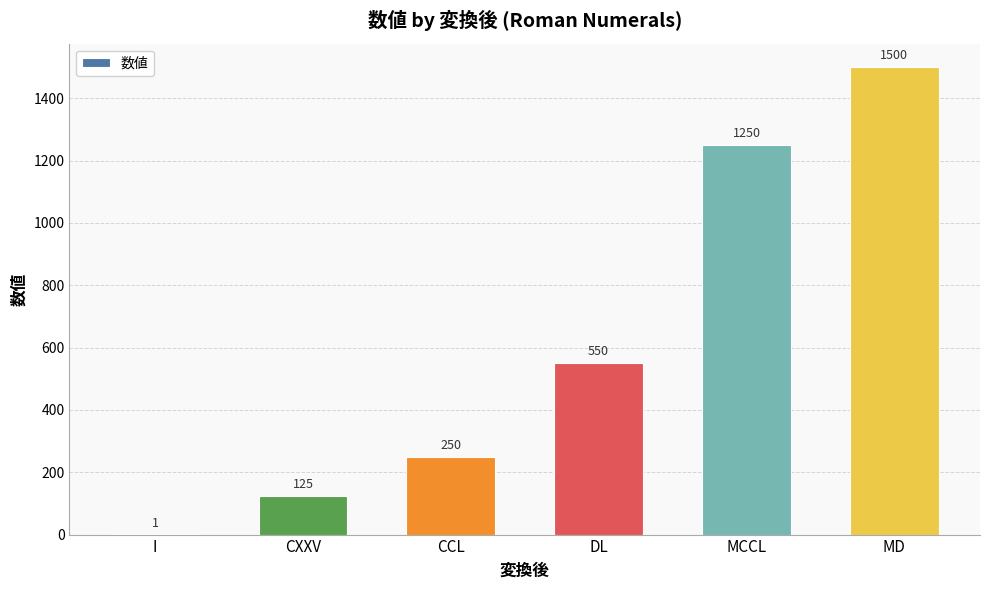

What is the change in value from CCL to MCCL?

+1000